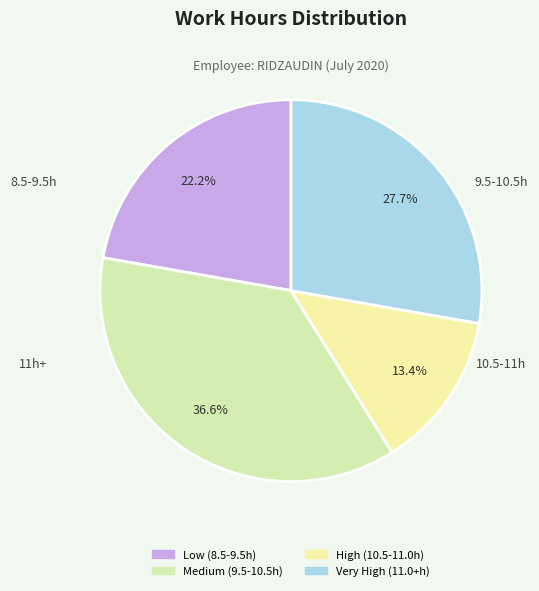

How many slices are in this pie chart?

4